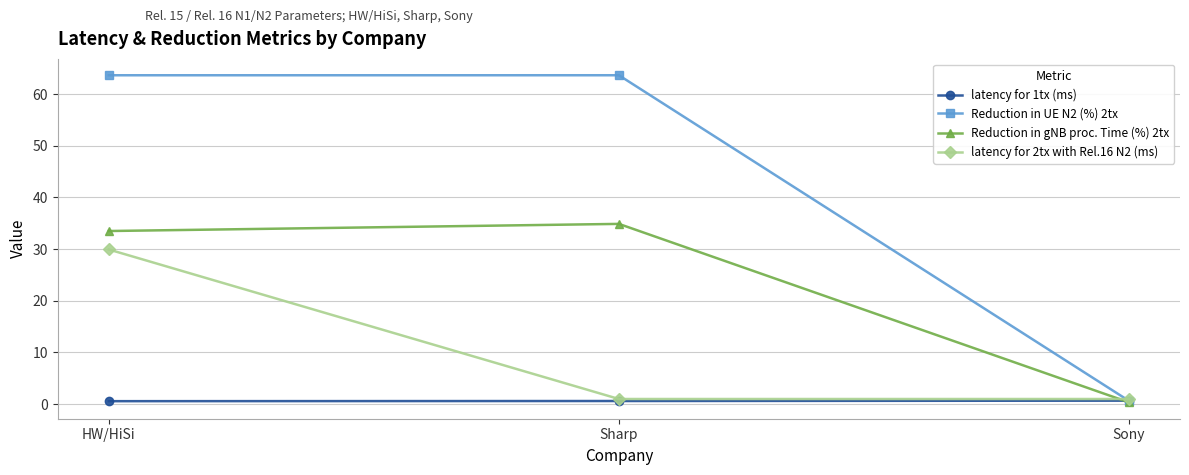

Which series has the largest total across all categories?

Reduction in UE N2 (%) 2tx